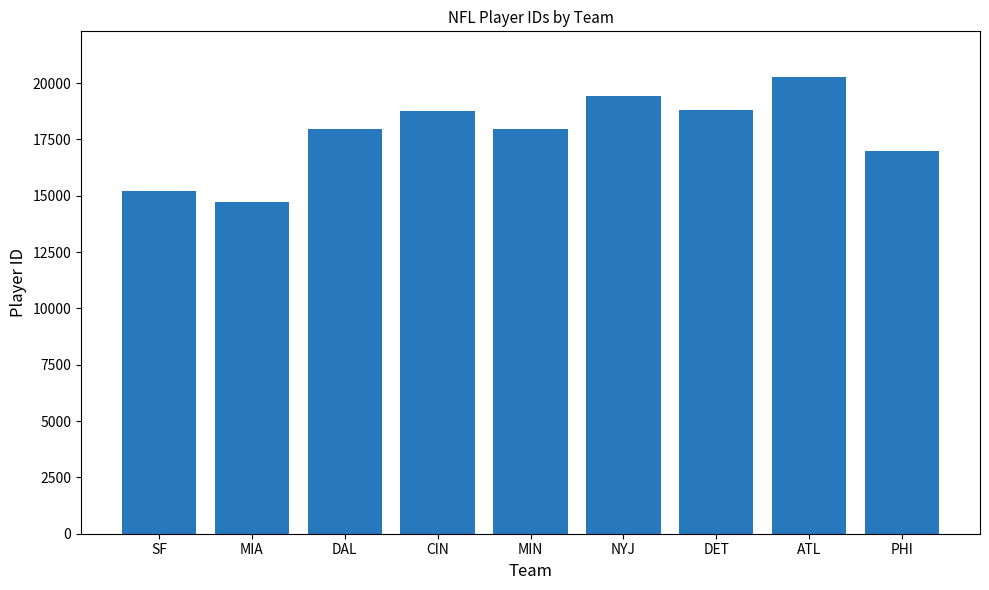

The chart shows a value of 3316 at SF. True or false?

False